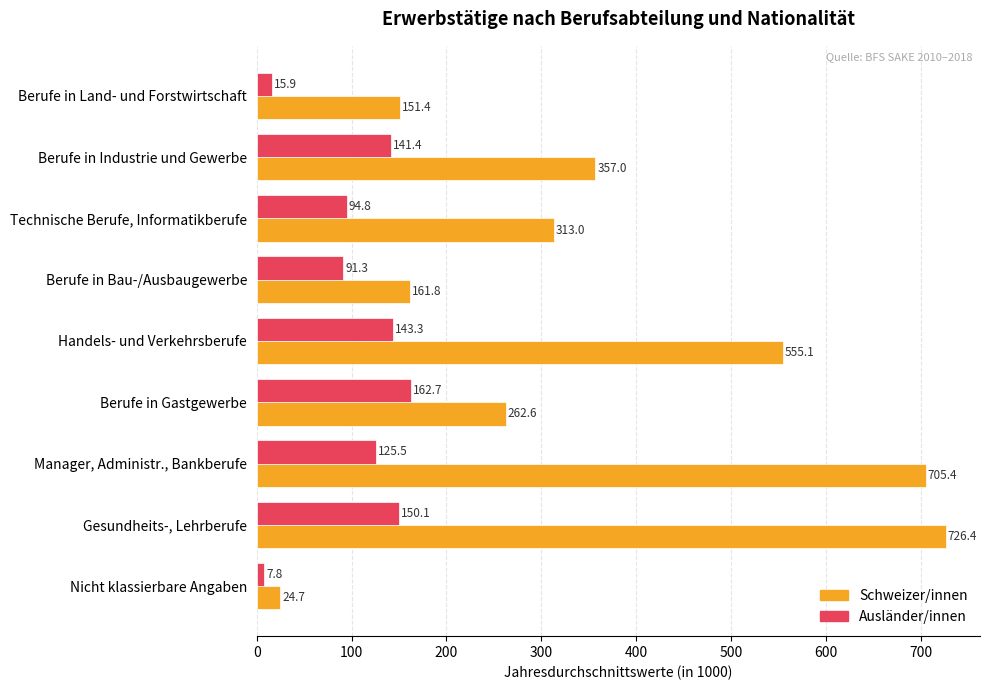

What is the difference between the Ausländer/innen values at Manager, Administr., Bankberufe and Handels- und Verkehrsberufe?

17.8